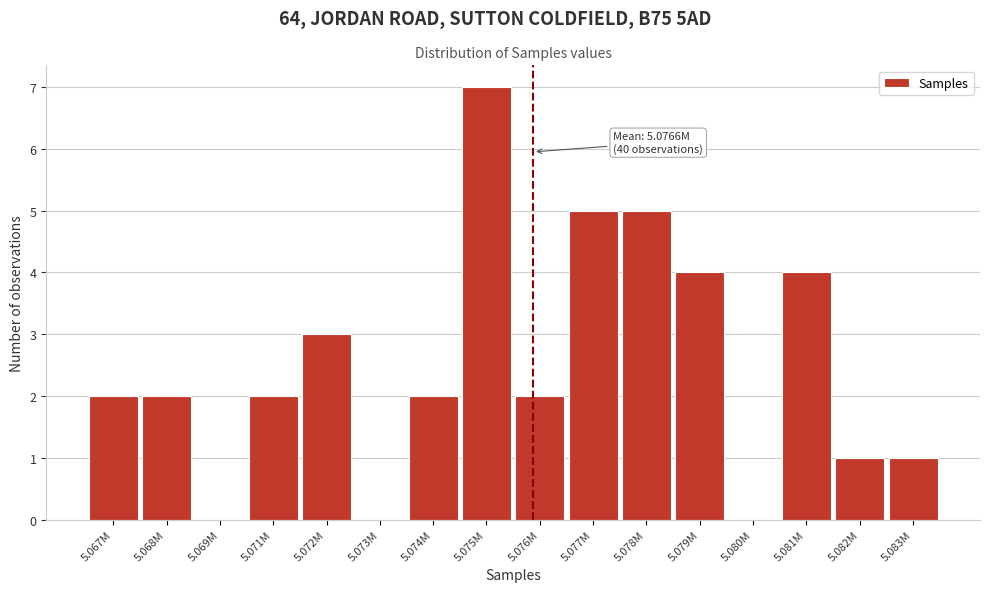

Reading right to left, transcribe all the data shown in this chart.

5.083M=1	5.082M=1	5.081M=4	5.080M=0	5.079M=4	5.078M=5	5.077M=5	5.076M=2	5.075M=7	5.074M=2	5.073M=0	5.072M=3	5.071M=2	5.069M=0	5.068M=2	5.067M=2